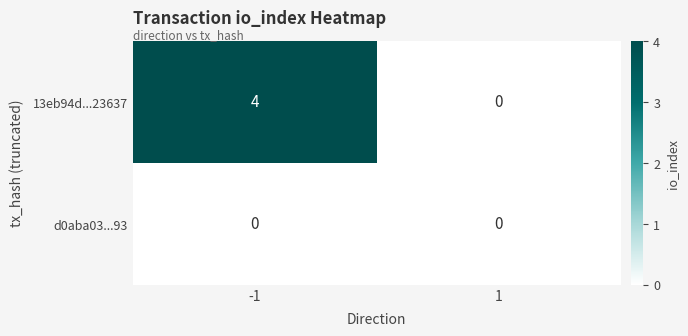

True or false: 13eb94d...23637 has a value of 3 at 1.

False